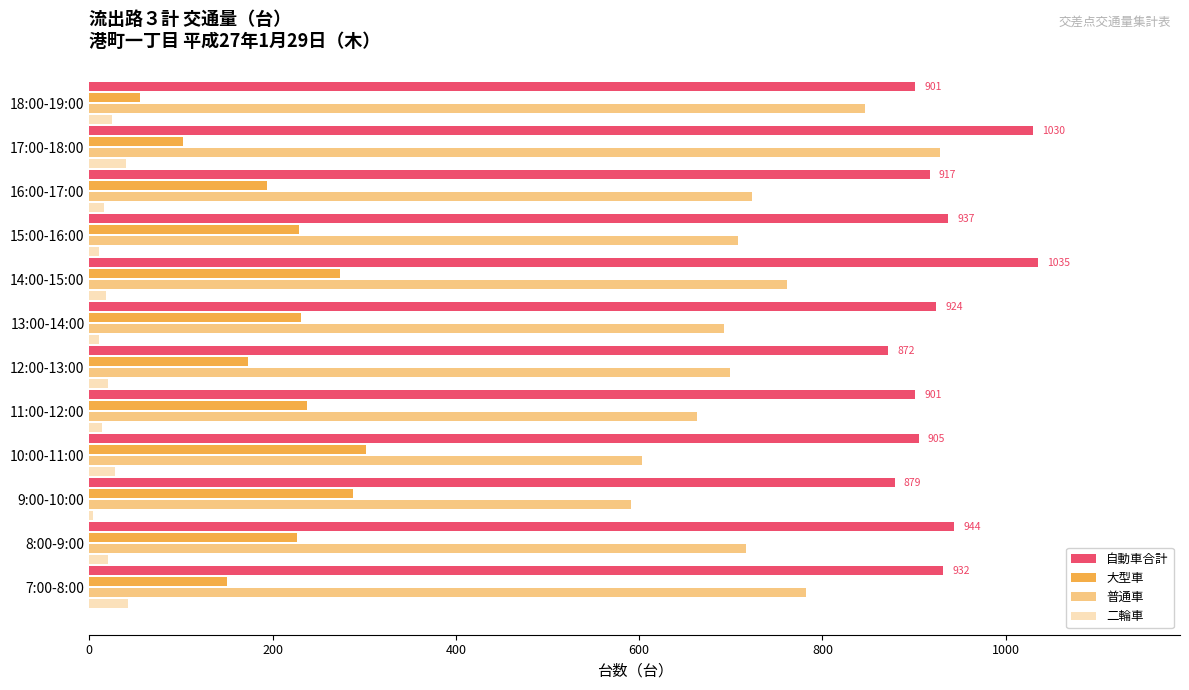

Count the number of categories in the chart.

12